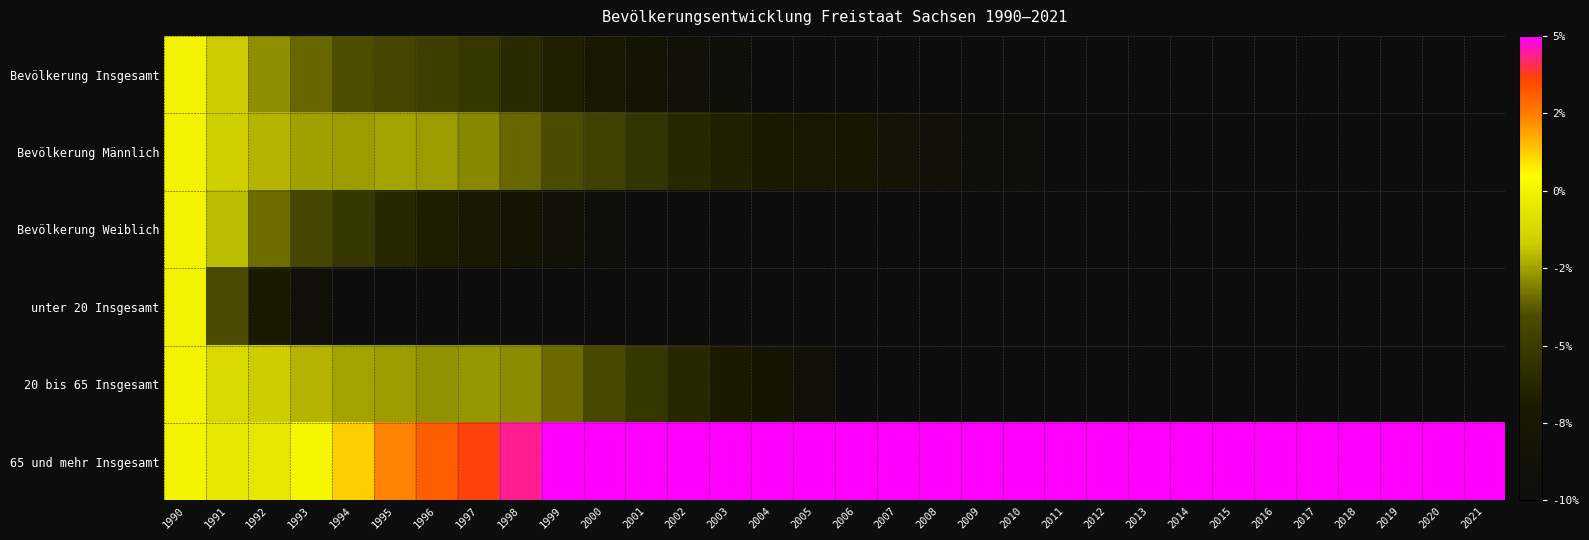

Which series has the largest total across all categories?

65 und mehr Insgesamt